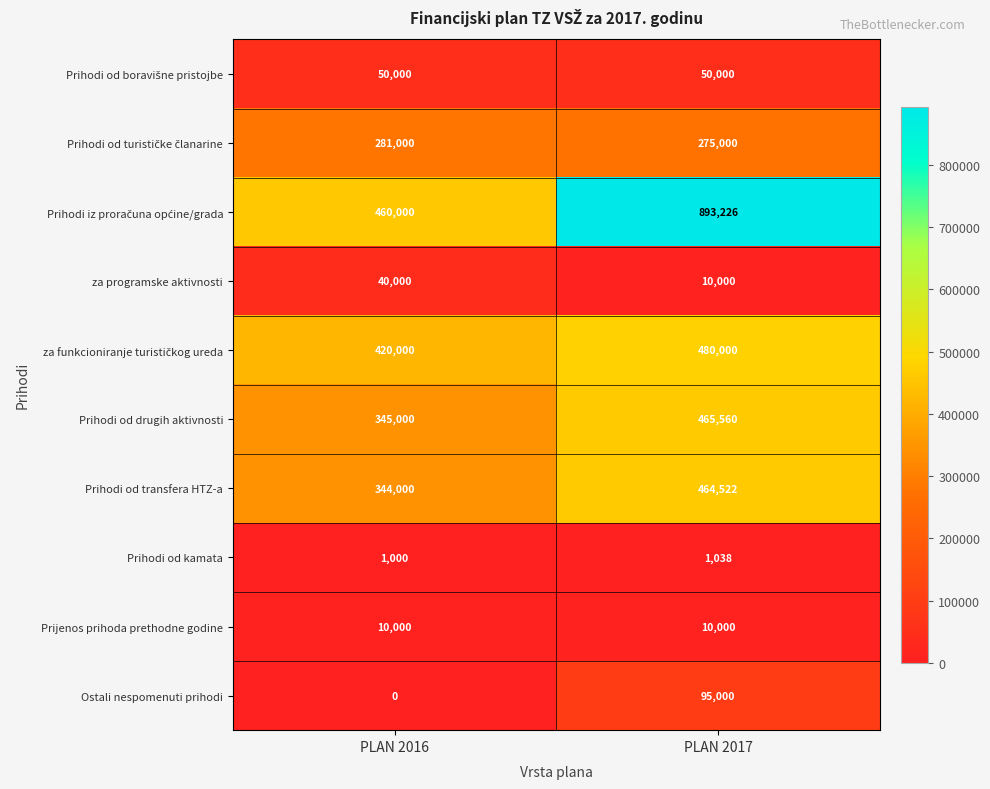

What is the sum of all Ostali nespomenuti prihodi values?

95000